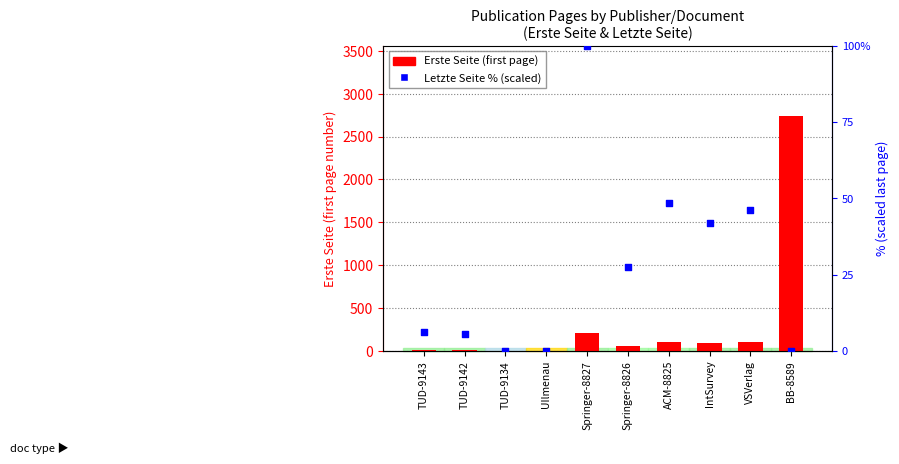

At how many categories does at least one series exceed 1093?

1